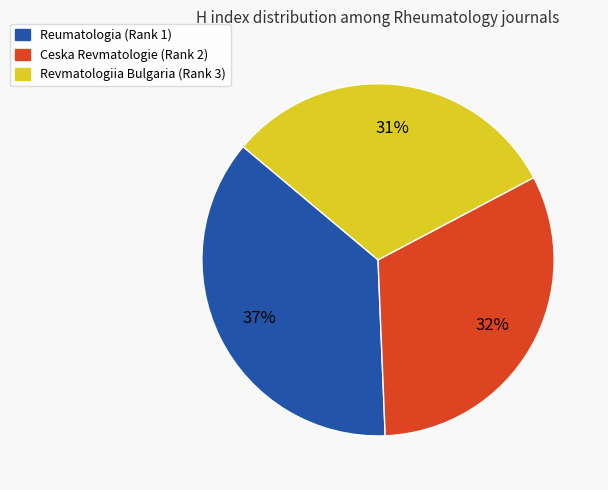

Is it true that Ceska Revmatologie (Rank 2) is 23% of the pie?

False